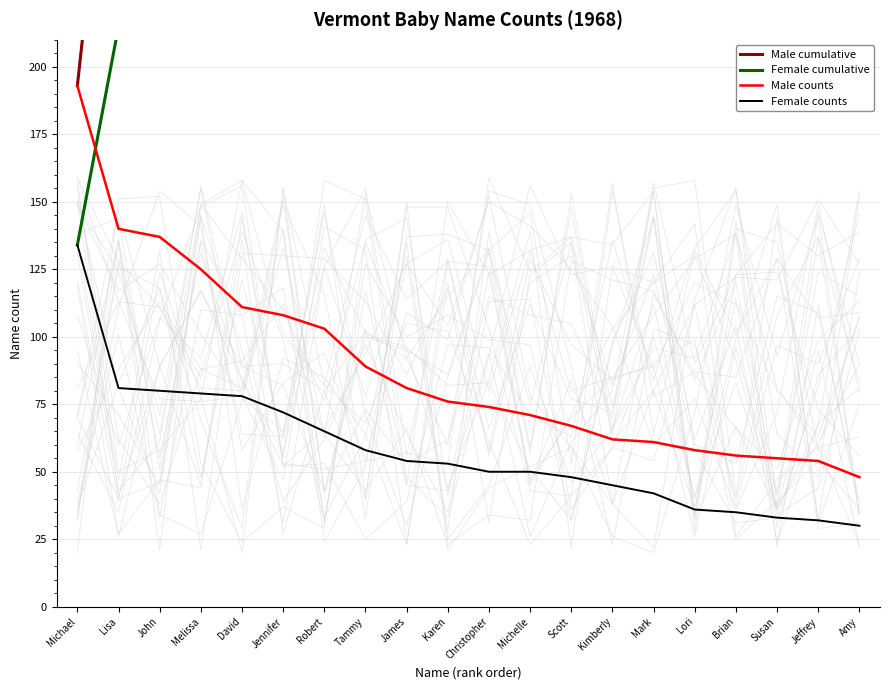

True or false: Male counts and Female counts cross at least once.

False